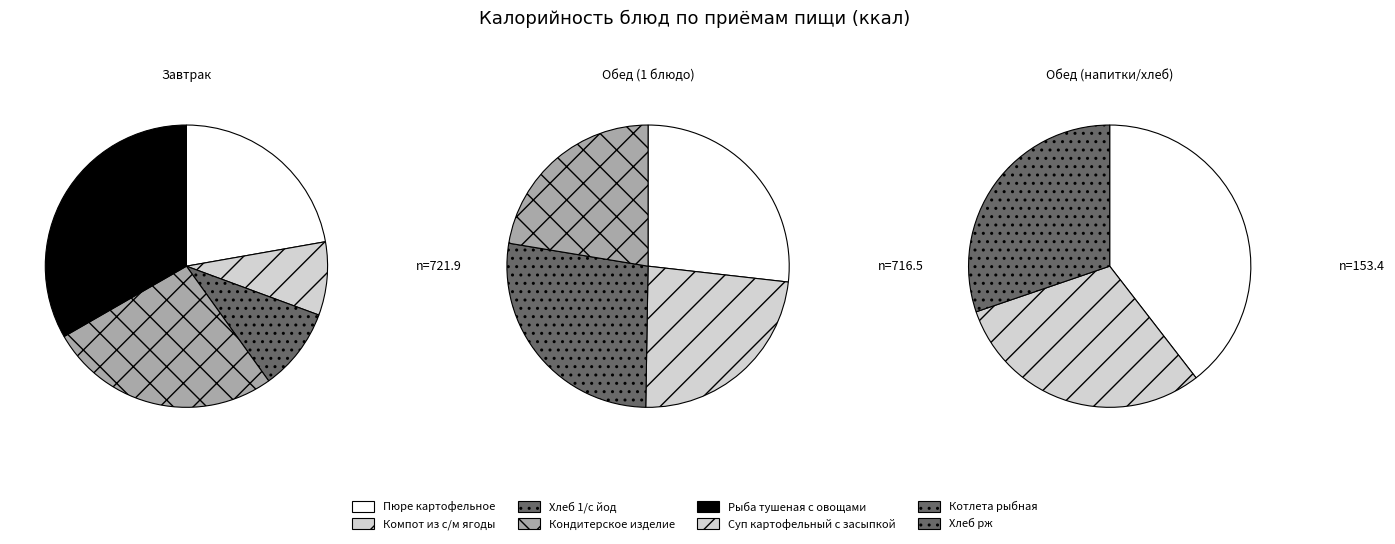

What is the largest slice in the pie chart?

Рыба тушеная с овощами